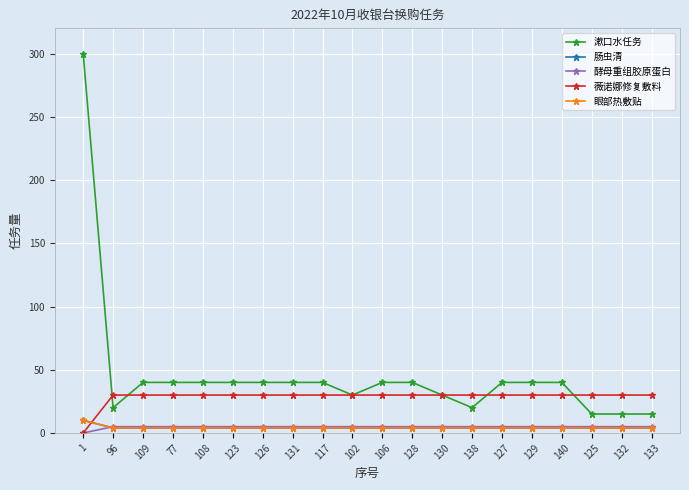

Does the chart have visible grid lines?

Yes